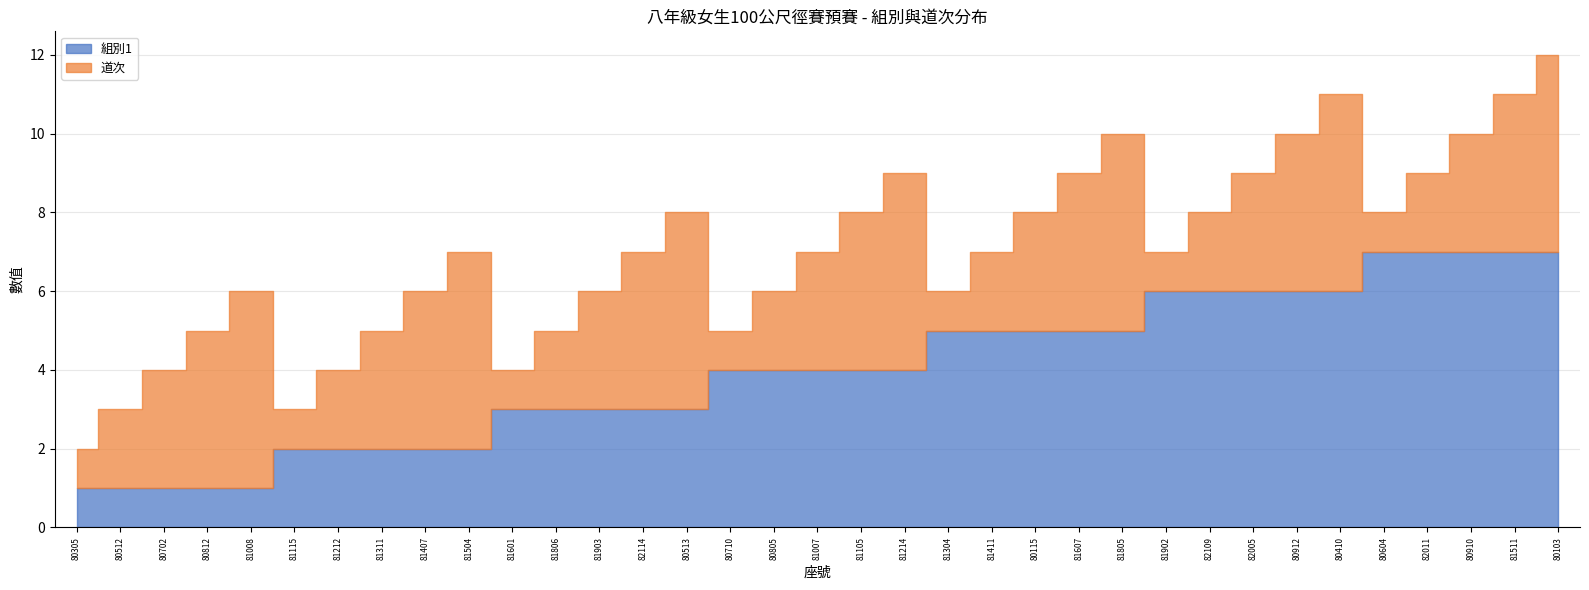

Is it true that 組別1 equals 0 at 80812?

False